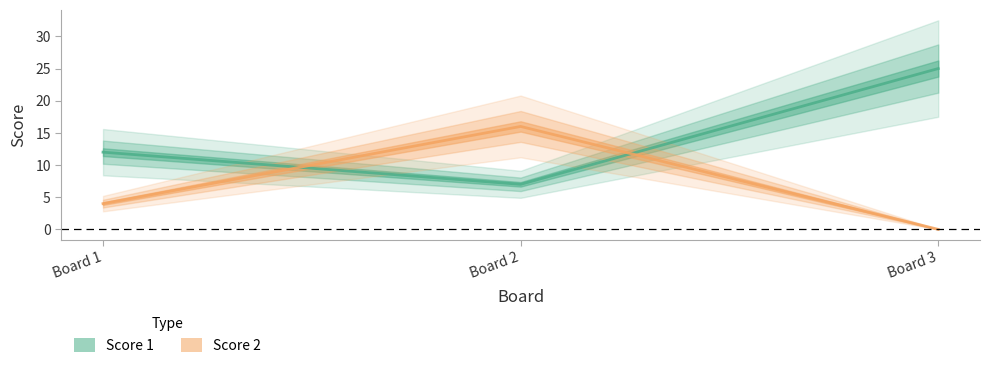

Reading right to left, transcribe all the data shown in this chart.

Score 1: Board 3=25	Board 2=7	Board 1=12
Score 2: Board 3=0	Board 2=16	Board 1=4